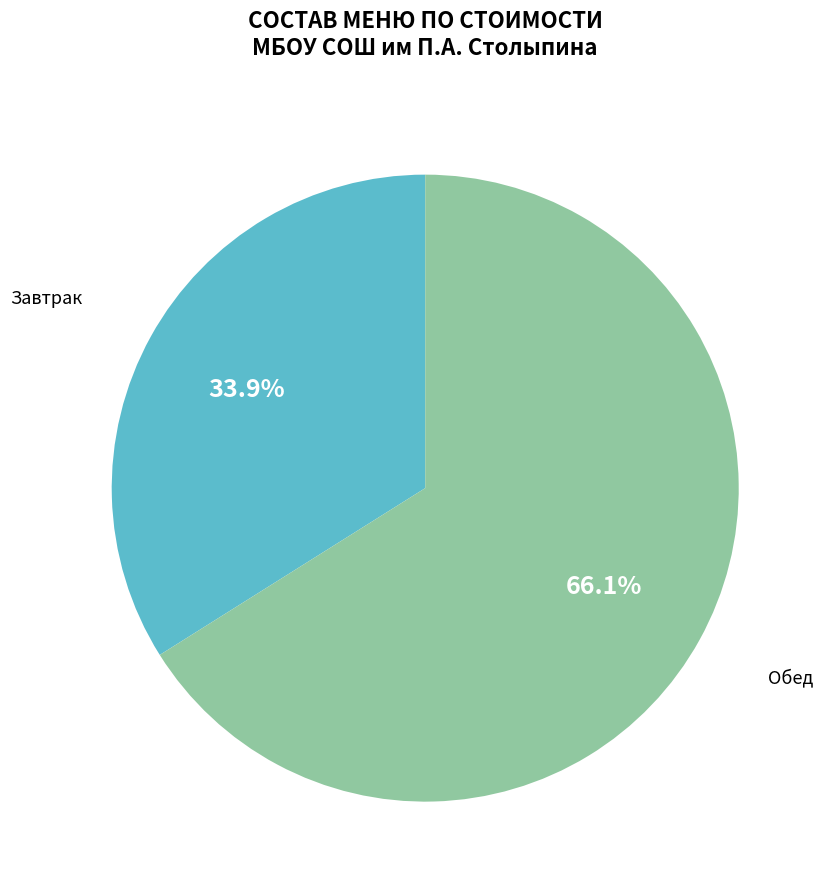

Does any single category account for the majority?

Yes